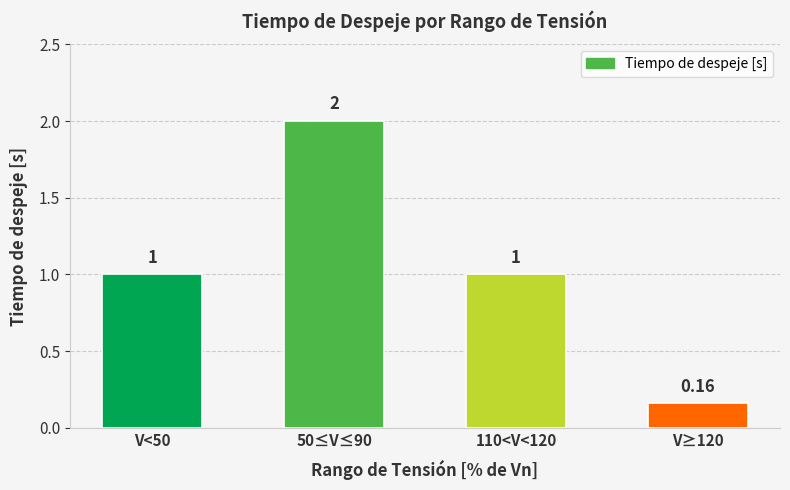

How many values are between 1 and 2?

3